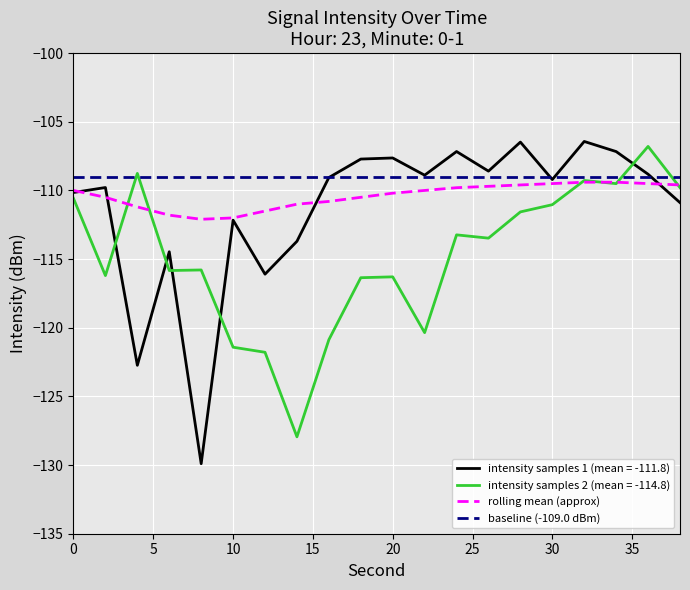

Which series has the largest total across all categories?

baseline (-109.0 dBm)